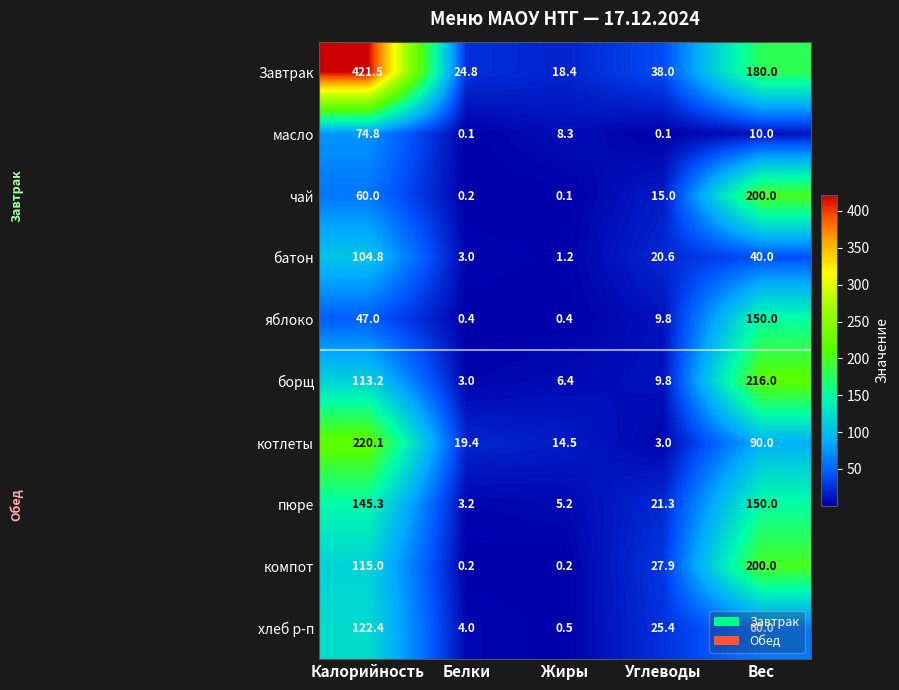

True or false: масло has a value of 114.0 at Калорийность.

False